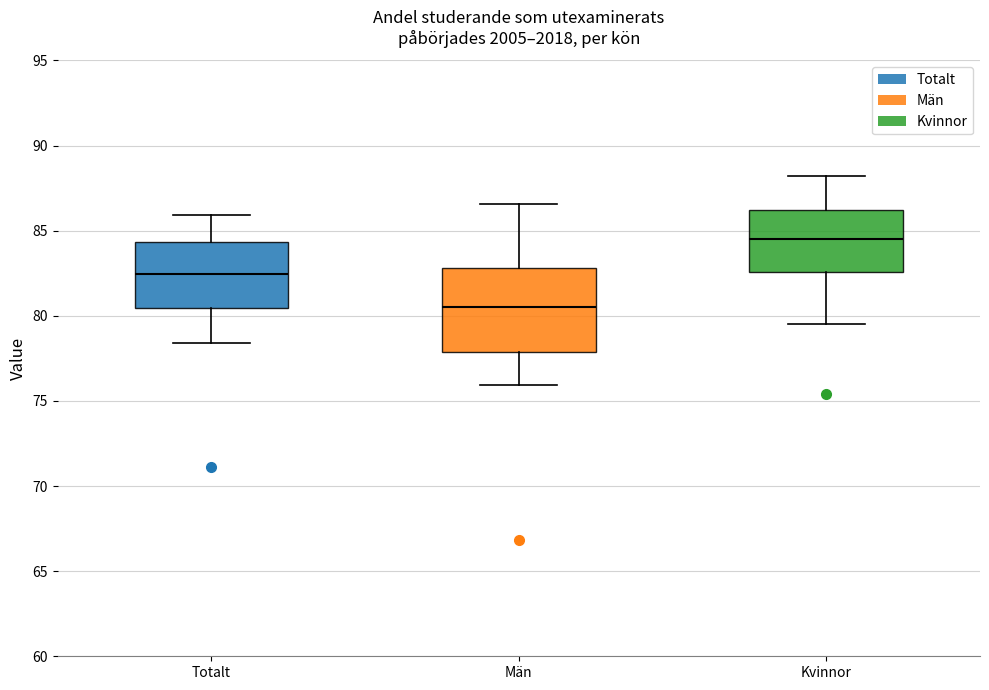

Which box is the tallest, from its lower edge to its upper edge?

Män